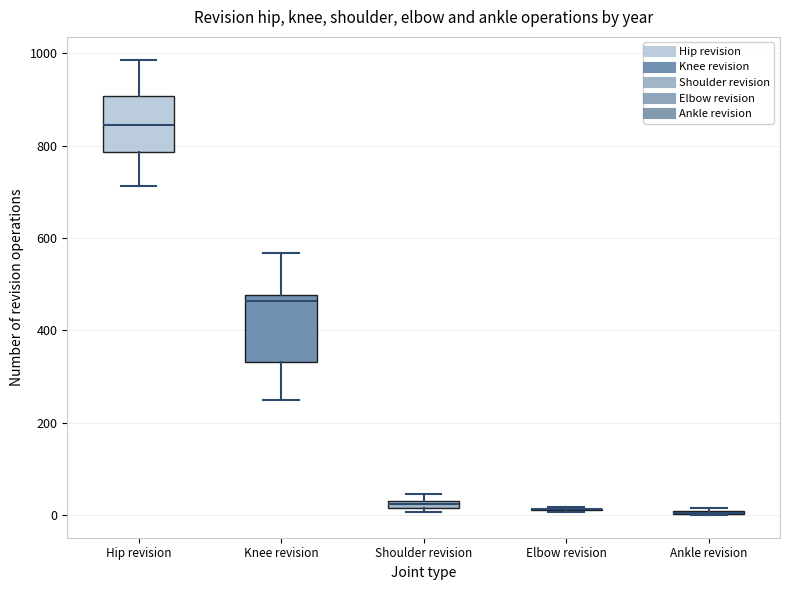

Where does the upper whisker of the box for Hip revision end on the y-axis? The values are not printed on the chart, so give them approximately, as read against the axis.

980